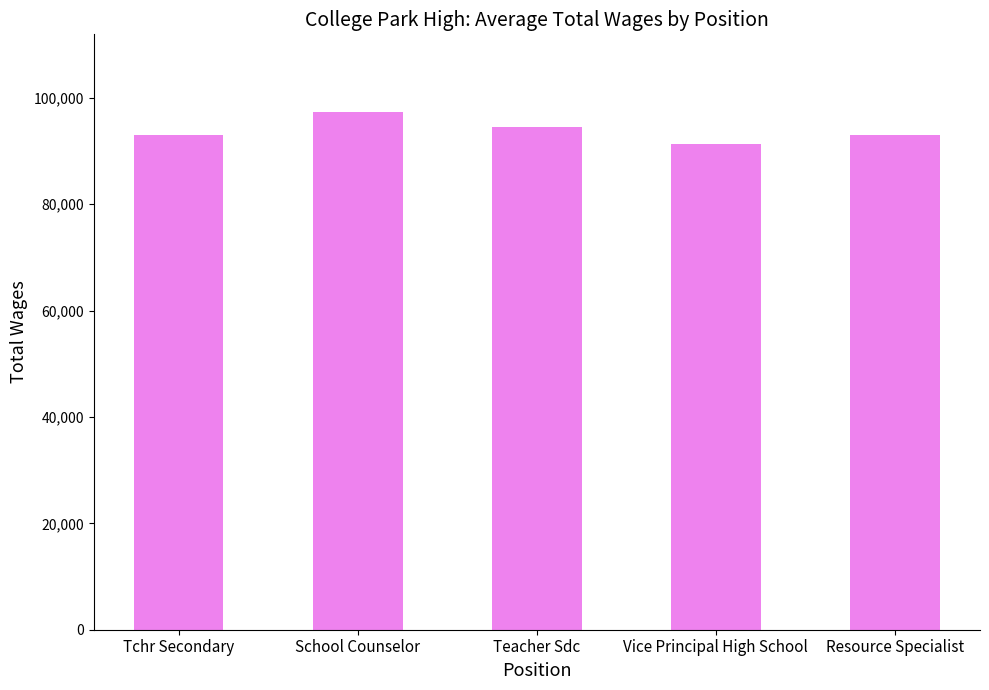

What is the value of the 3rd bar from the left?

94612.0